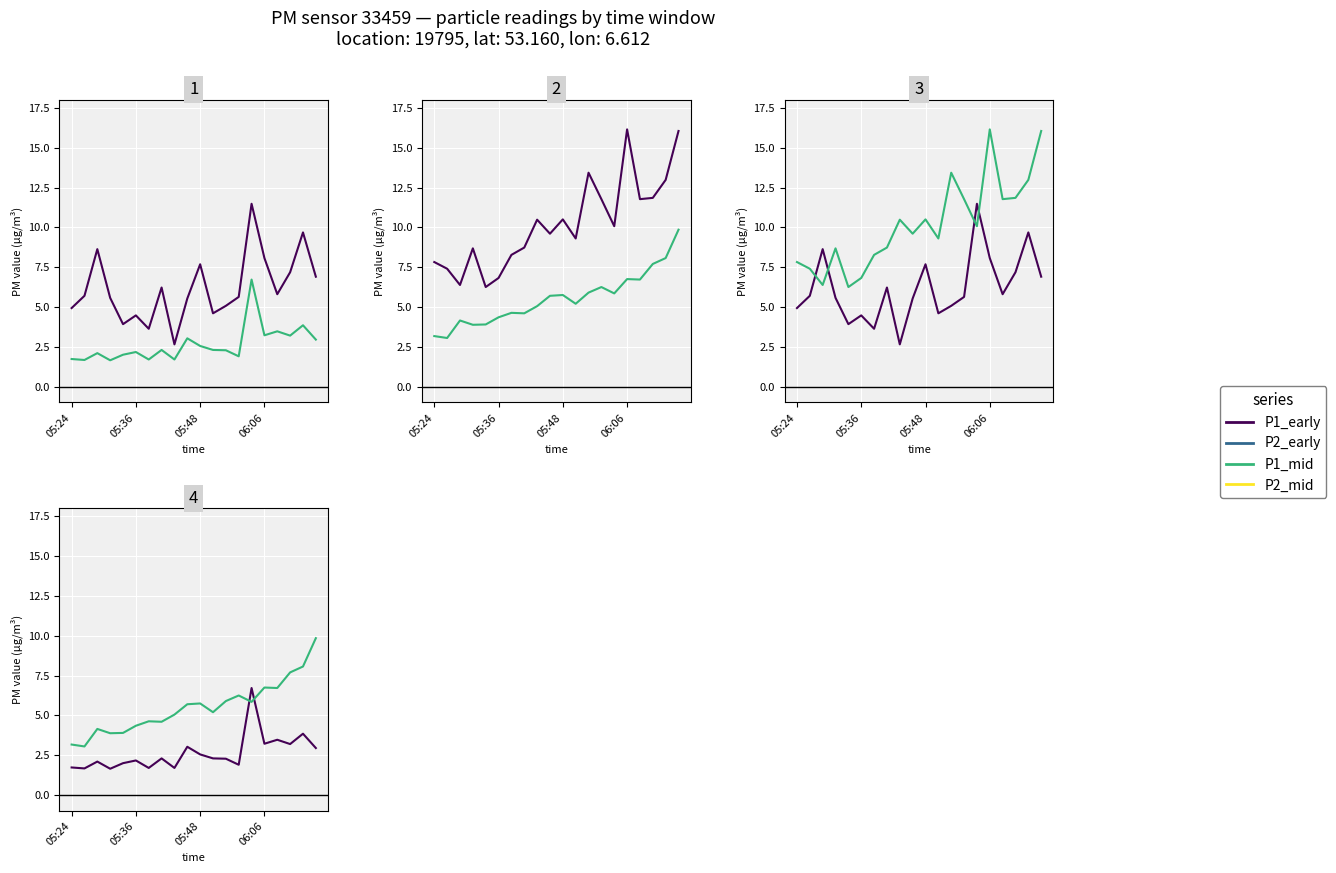

True or false: P2_early has more than 0 interior local peaks.

True